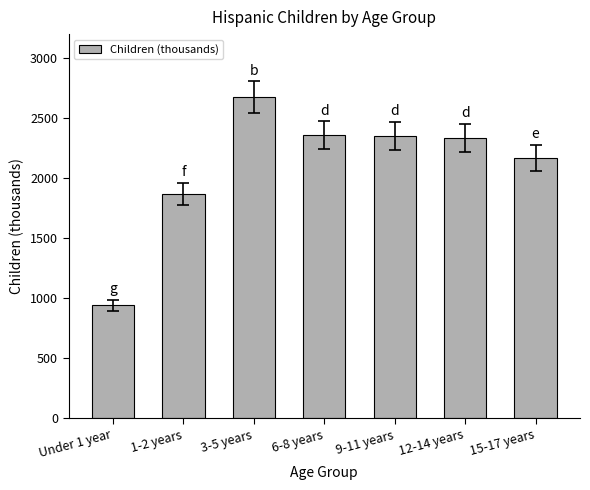

What is the minimum value shown in the chart?

942